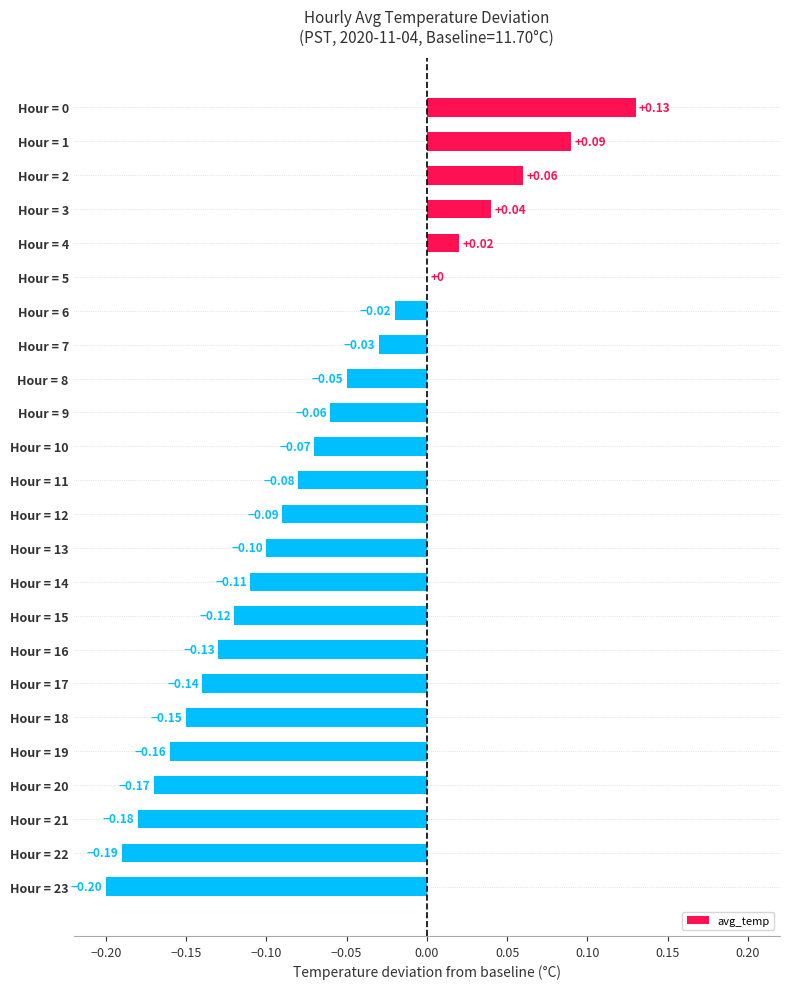

What is the sum of all values?

-1.7